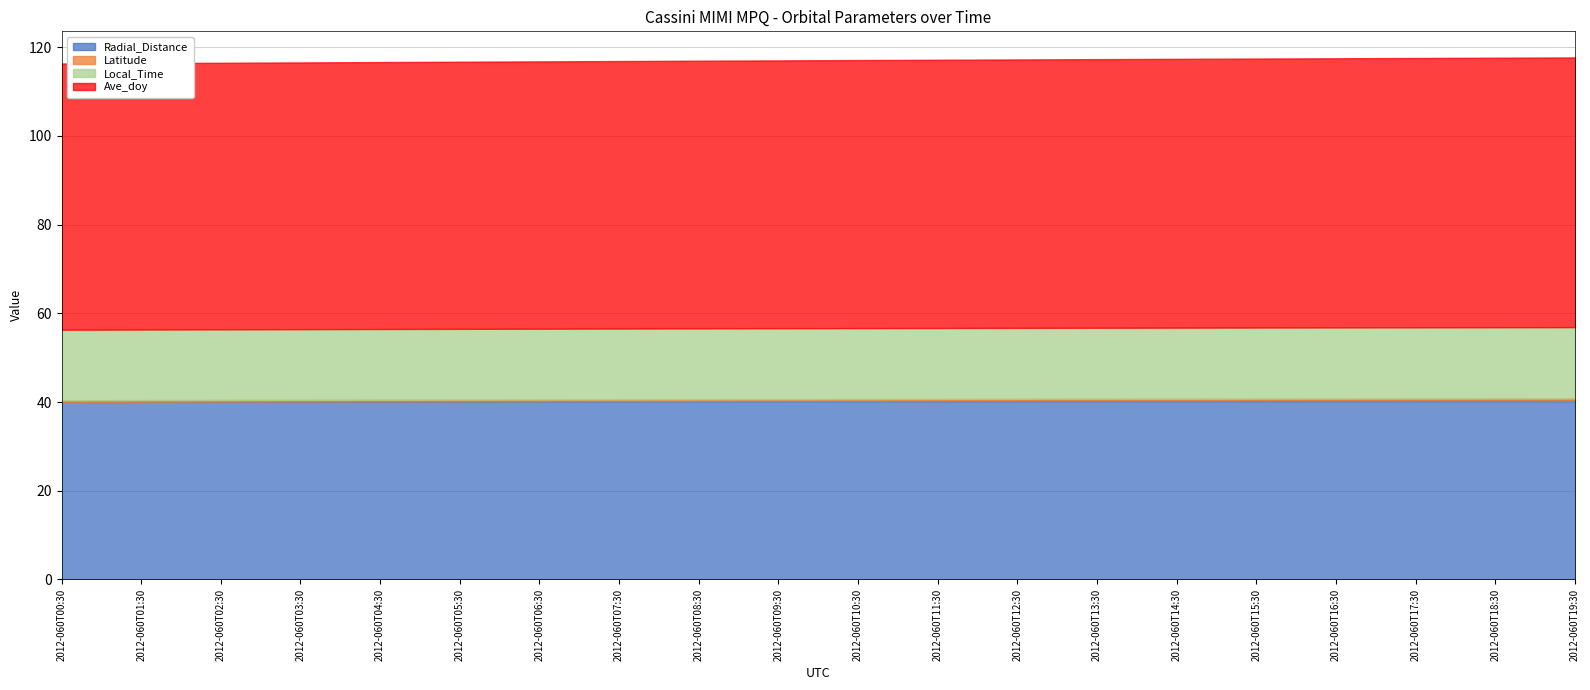

How many Latitude values are between 0 and 1?

20